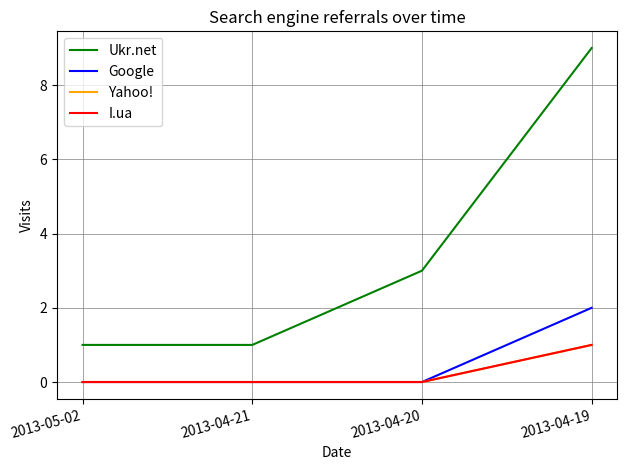

Is the value of Ukr.net at 2013-04-19 greater than the value of I.ua at 2013-05-02?

Yes